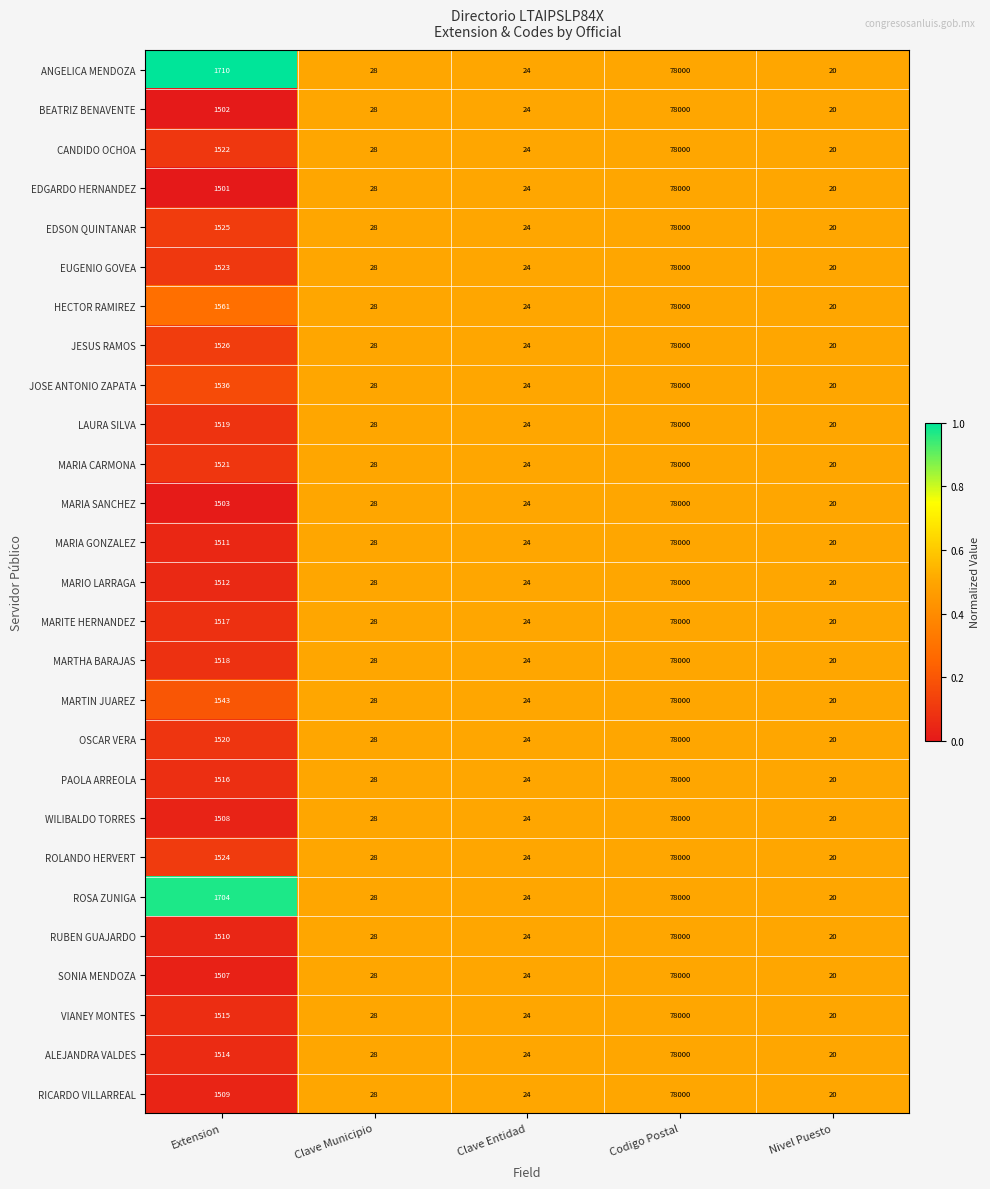

List the labels in order of RICARDO VILLARREAL value, largest first.

Codigo Postal, Extension, Clave Municipio, Clave Entidad, Nivel Puesto